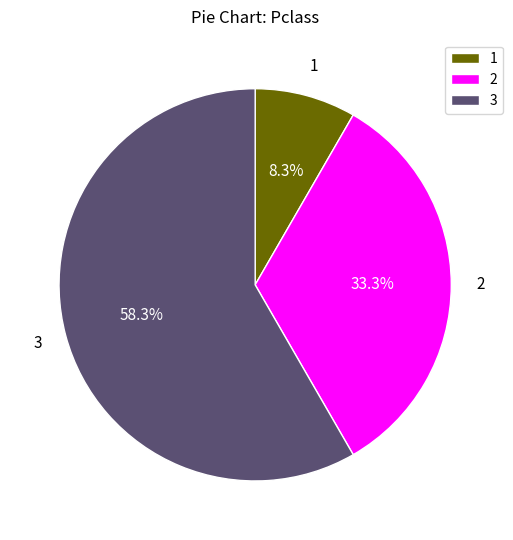

What is the smallest slice in the pie chart?

1